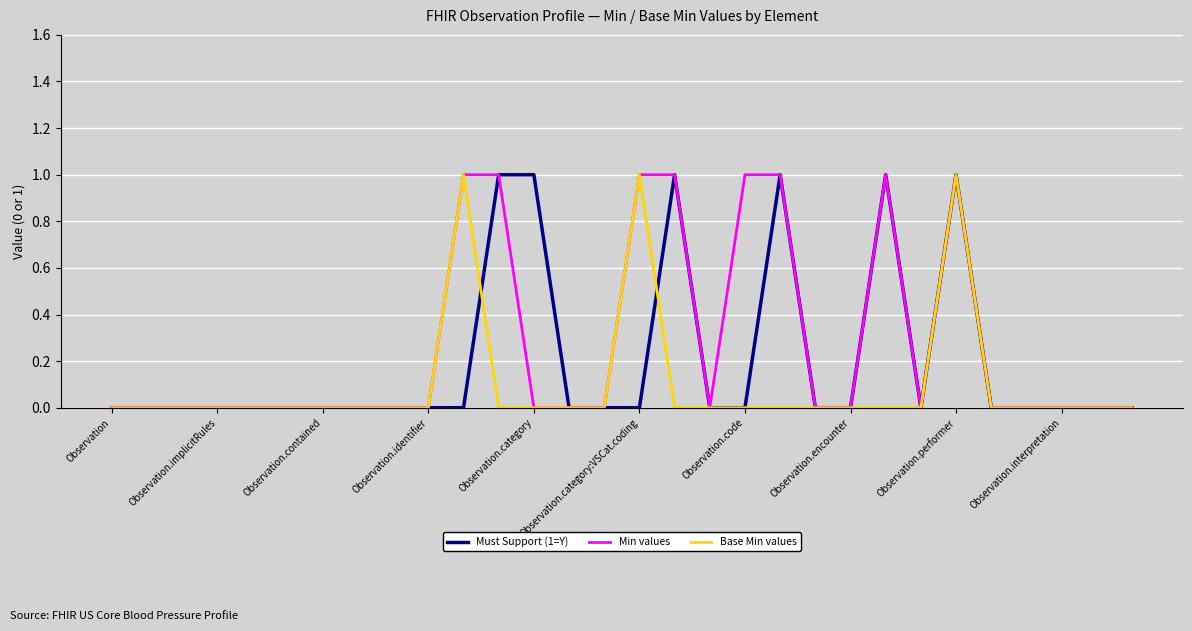

List the series in order of their overall mean, highest first.

Min values, Must Support (1=Y), Base Min values